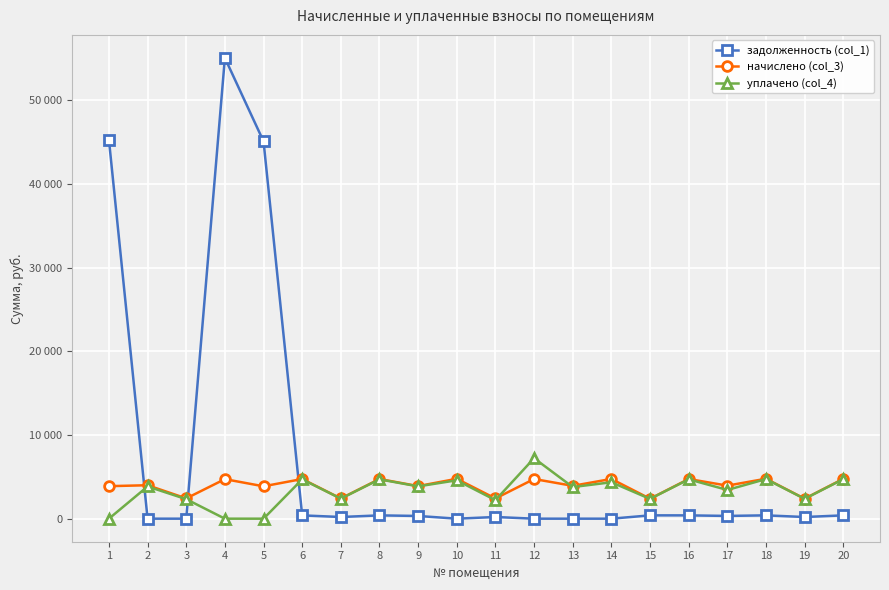

True or false: уплачено (col_4) and начислено (col_3) intersect in this chart.

True